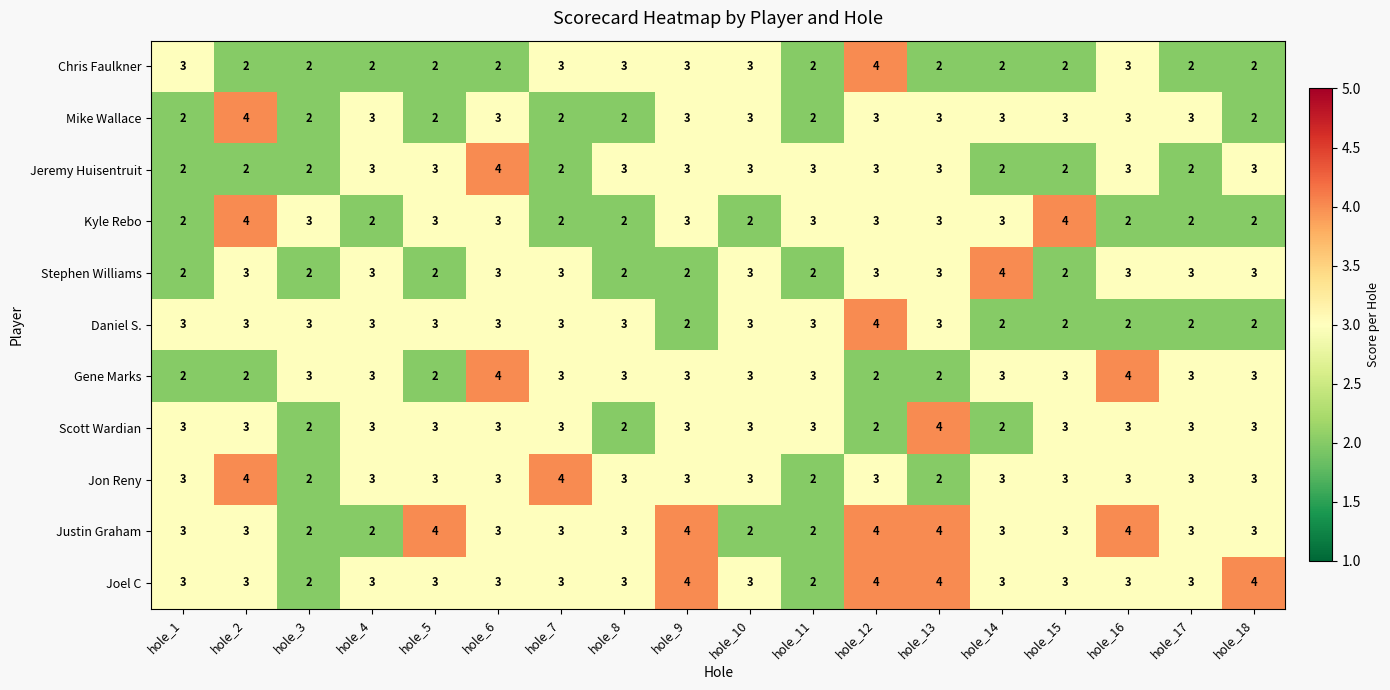

What value does the Jeremy Huisentruit series have at hole_5?

3